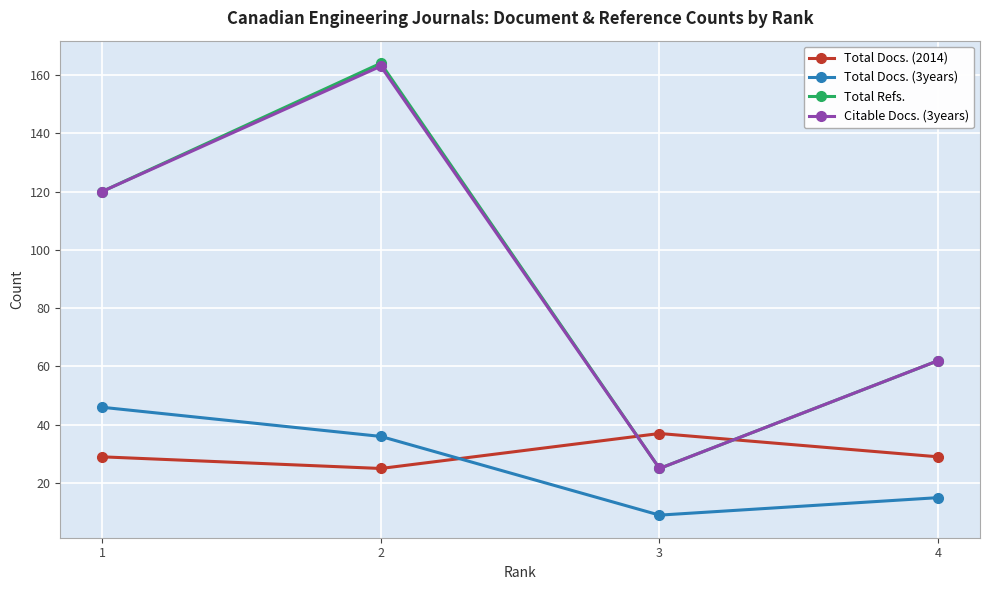

True or false: Total Docs. (3years) has a value of 9 at 4.

False